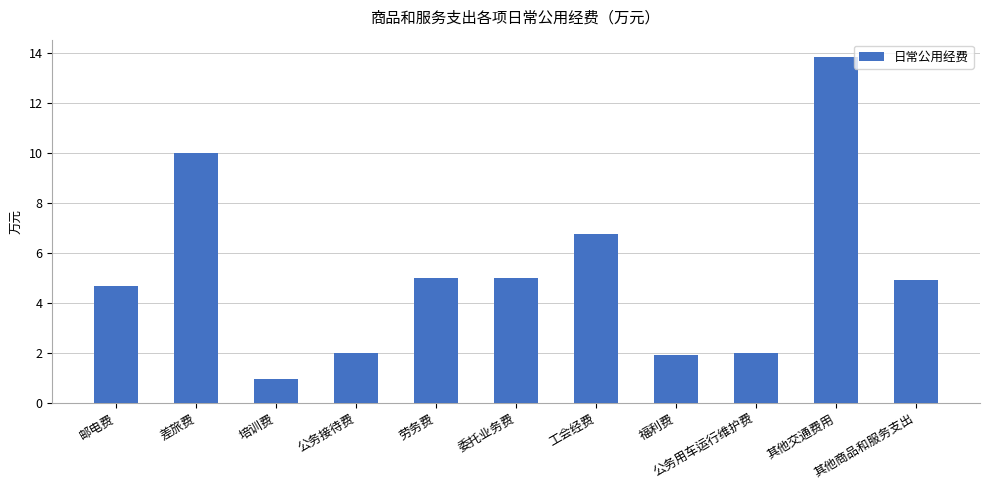

Approximately how many times larger is the value at 劳务费 compared to 差旅费?

0.5